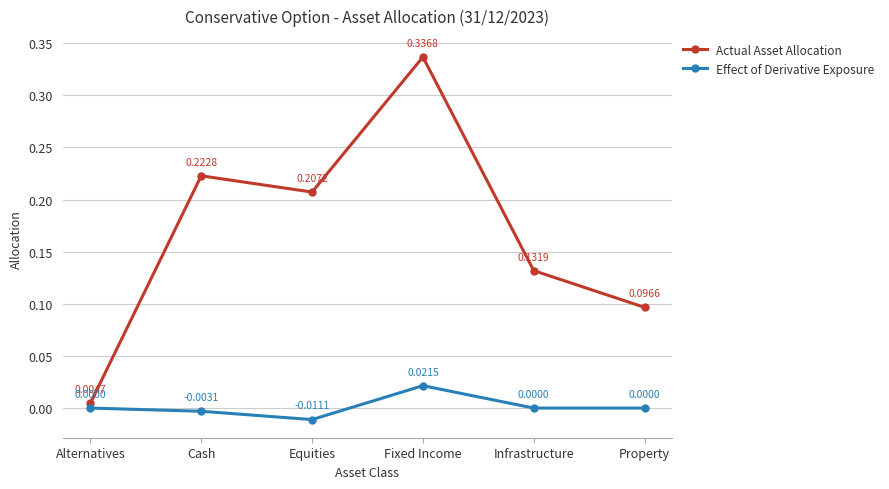

Which series changed the most between Cash and Fixed Income?

Actual Asset Allocation